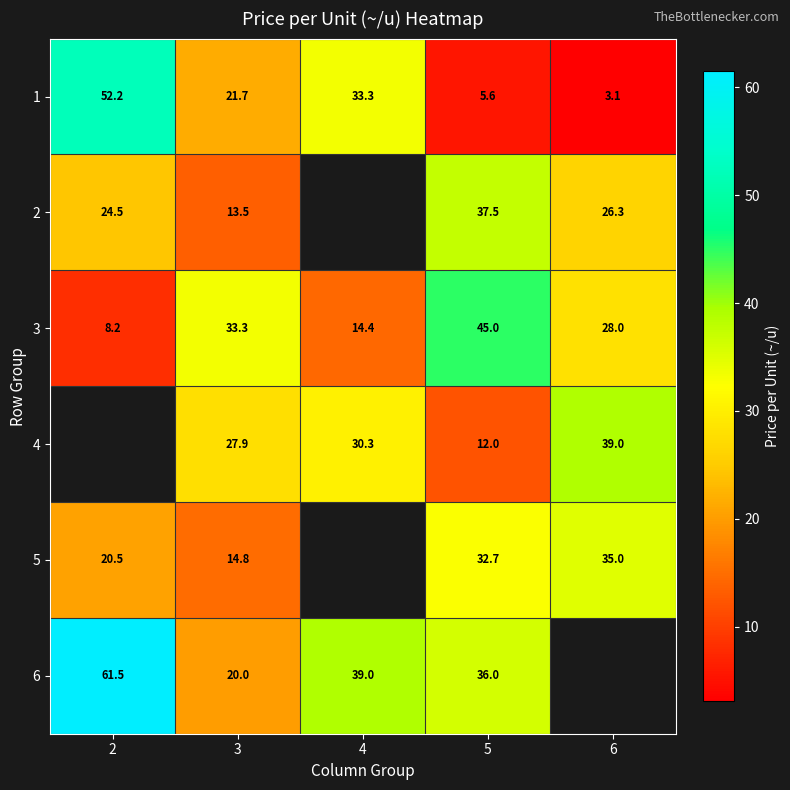

Which has a higher value, 4 or 2?

2